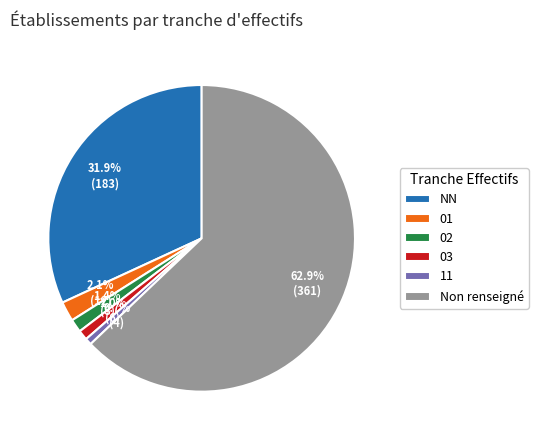

Which has a higher value, 11 or NN?

NN